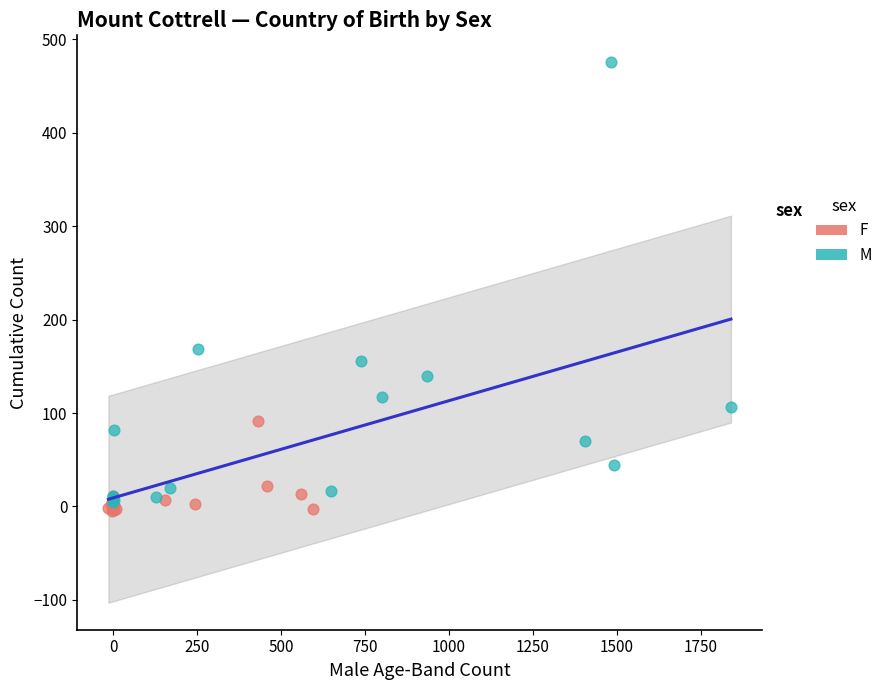

Which series contains the highest Y value?

M